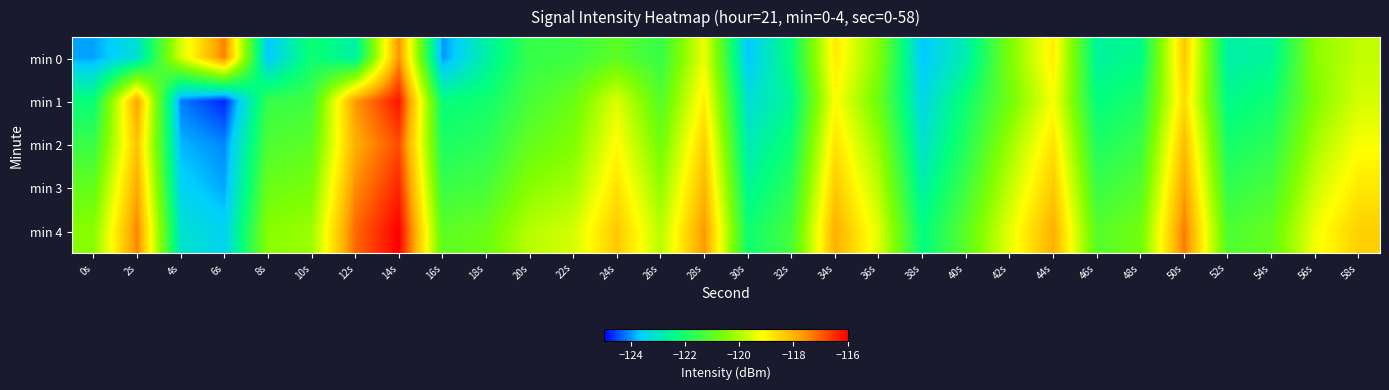

Which has a higher value, 34s or 10s?

34s